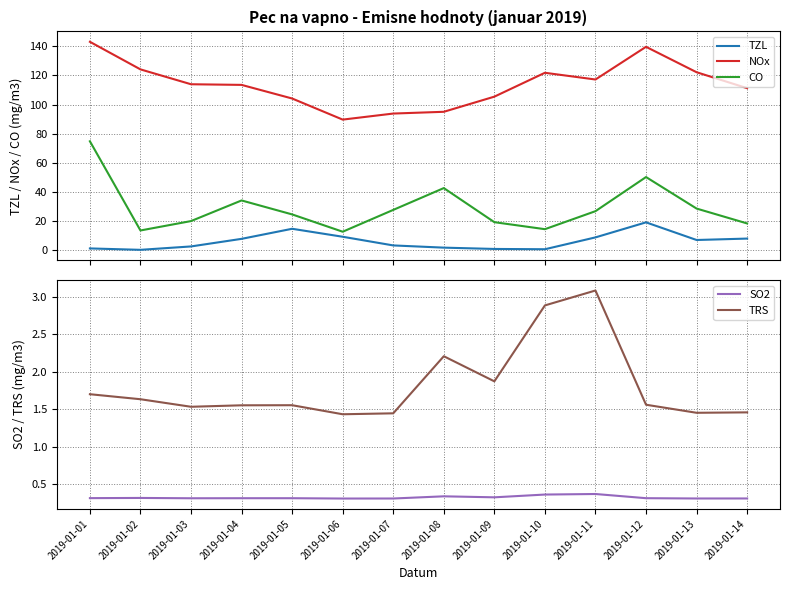

At which category is the sum across all series the highest?

2019-01-01